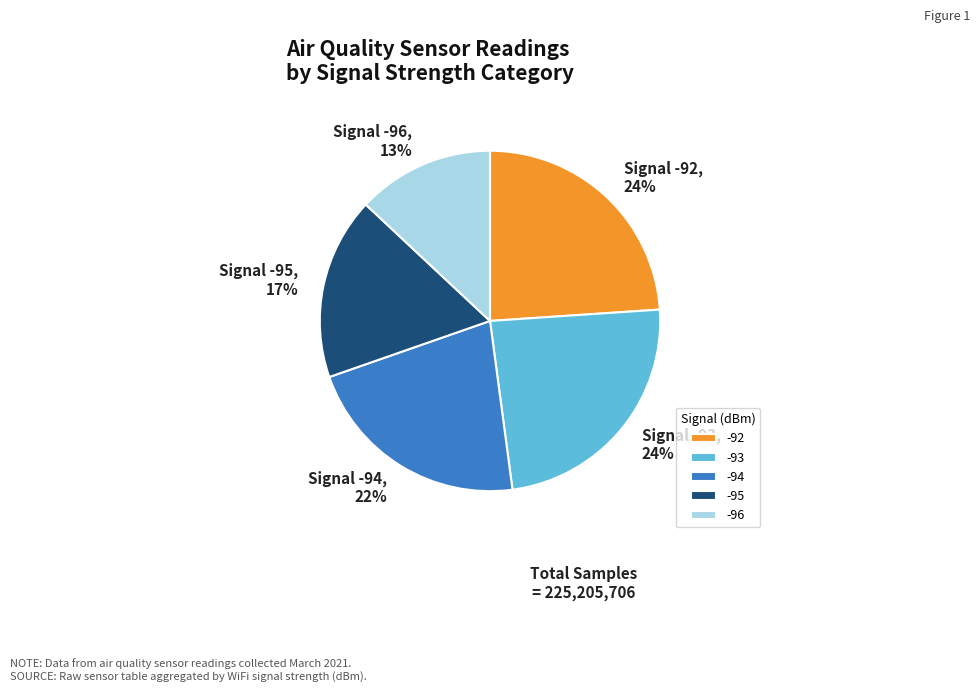

Approximately how many times larger is the value at -96 compared to -93?

0.5